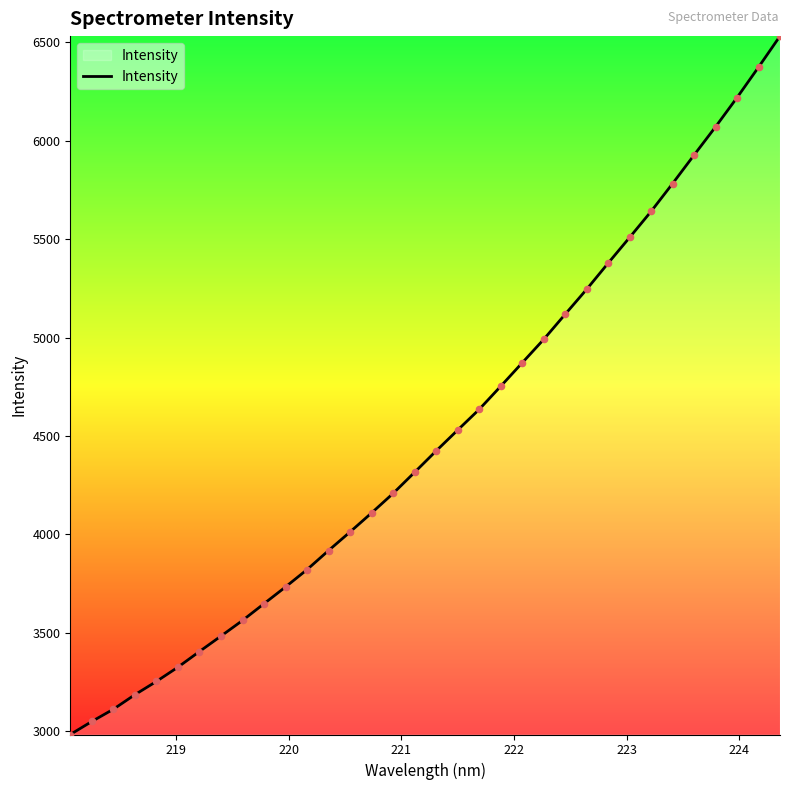

What is the smallest value displayed?

2982.9